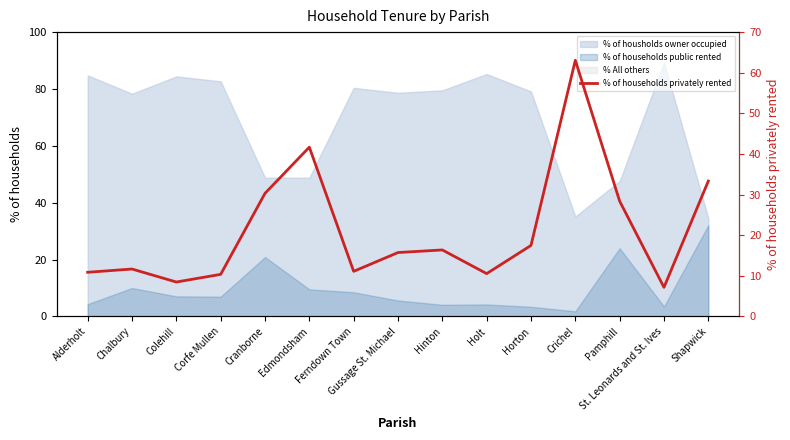

Rank the categories by value from lowest to highest.

St. Leonards and St. Ives, Colehill, Corfe Mullen, Holt, Alderholt, Ferndown Town, Chalbury, Gussage St. Michael, Hinton, Horton, Pamphill, Cranborne, Shapwick, Edmondsham, Crichel